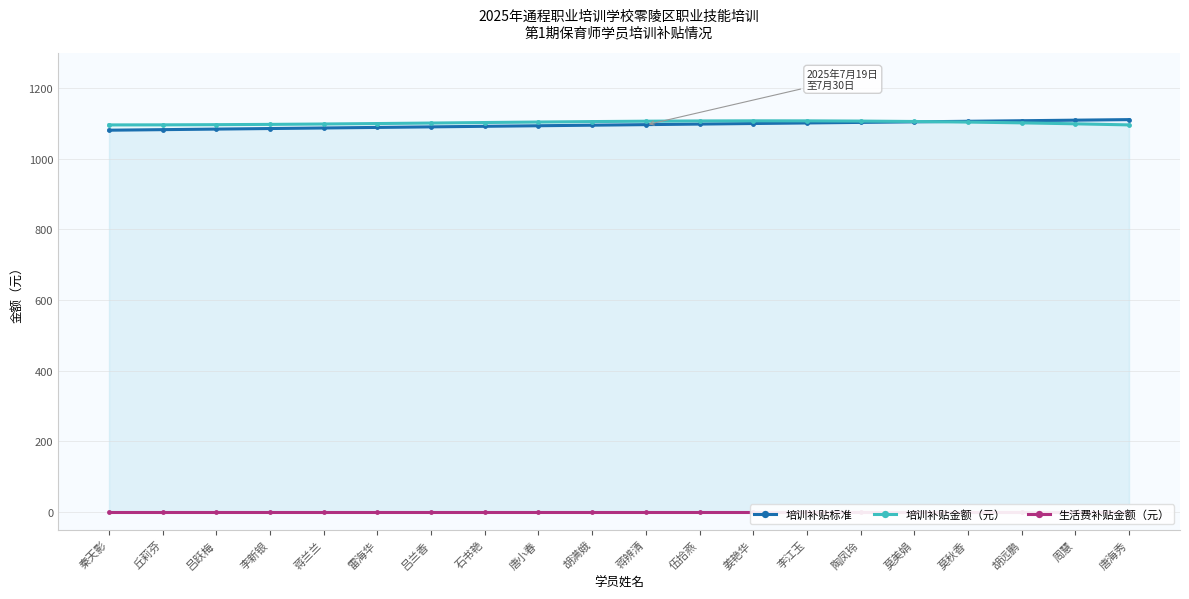

What is the greatest value displayed?

1111.0